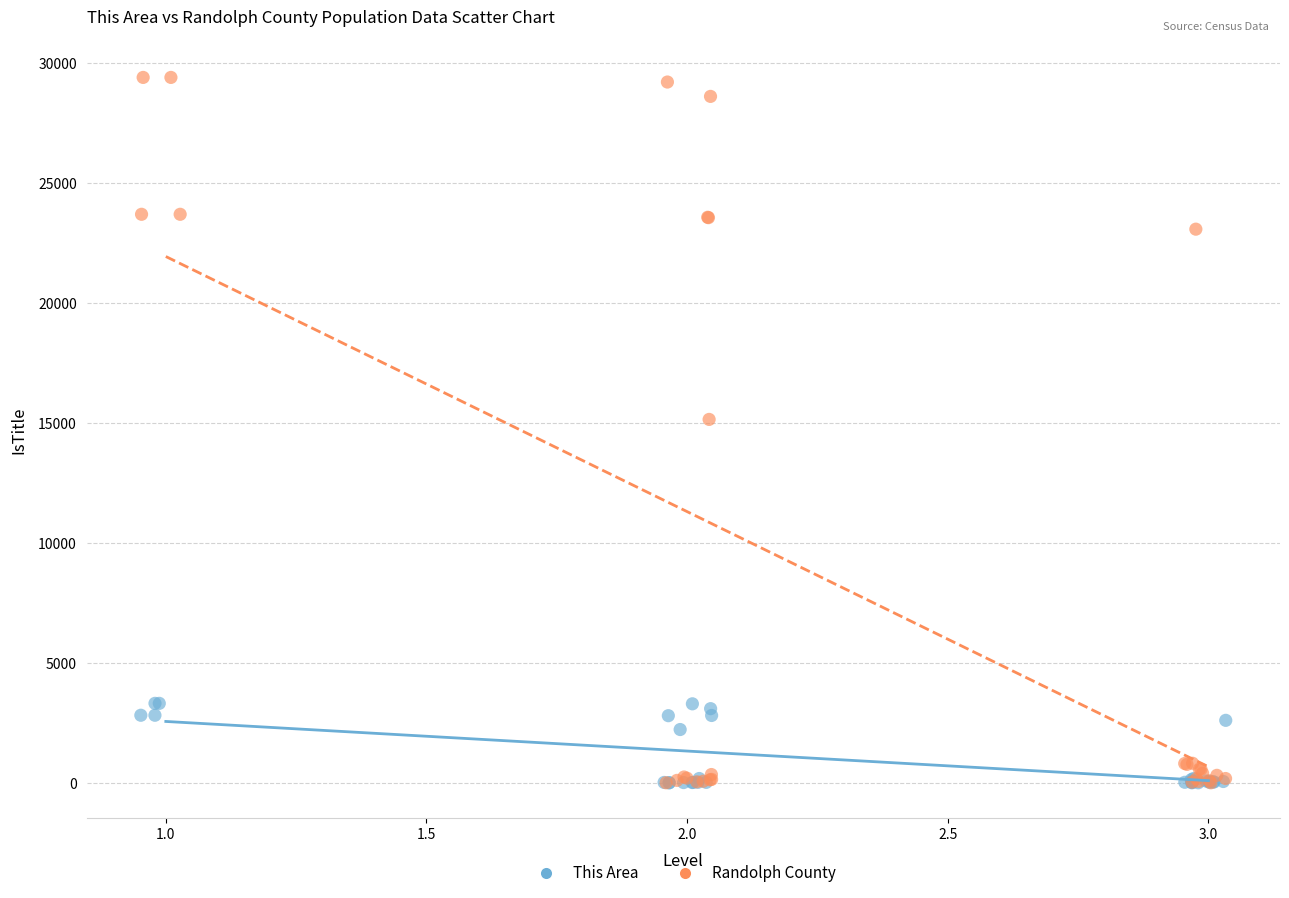

What are all the series names shown in the legend?

This Area, Randolph County